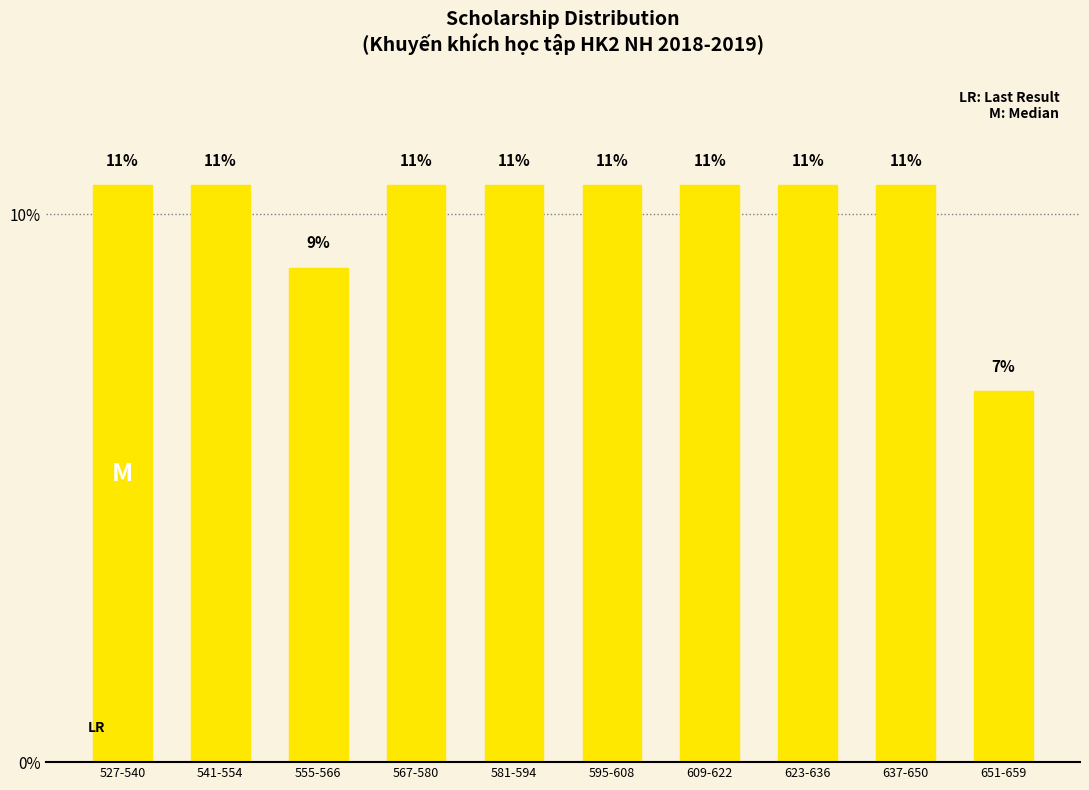

How many bars are there in total?

10